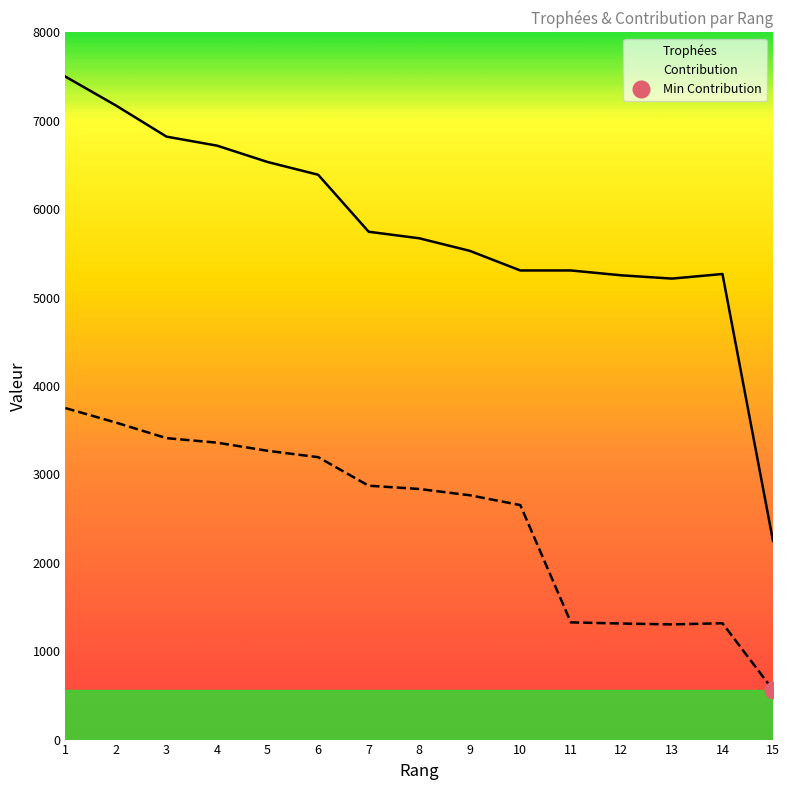

True or false: Trophées and Contribution intersect in this chart.

False